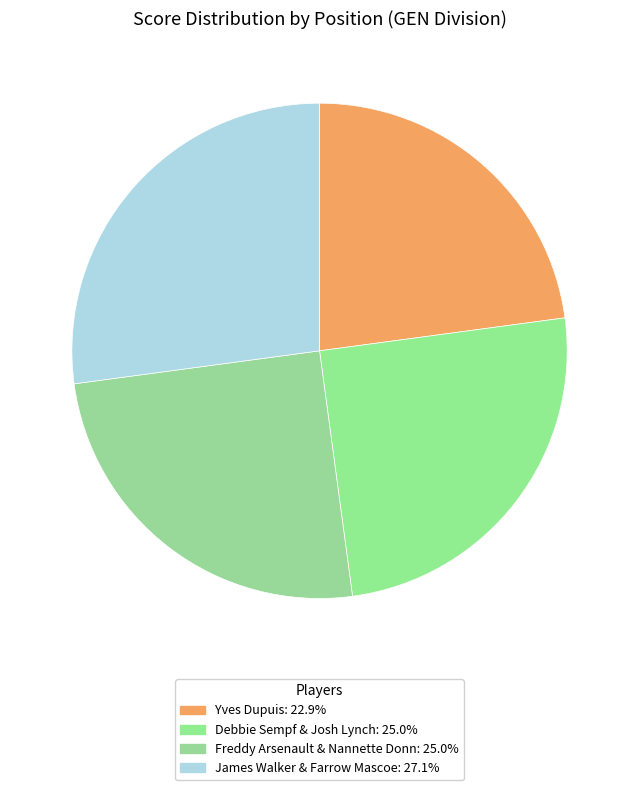

Does any single category account for the majority?

No